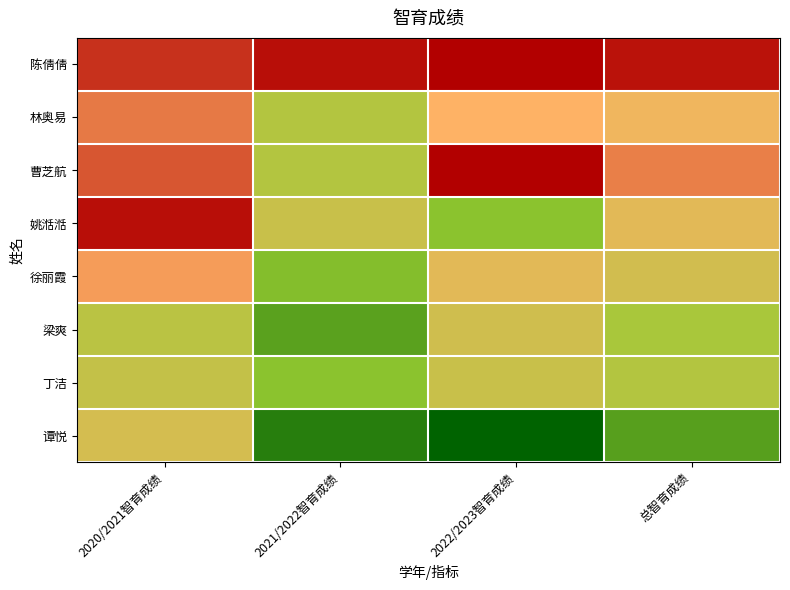

How many series are shown in this chart?

8